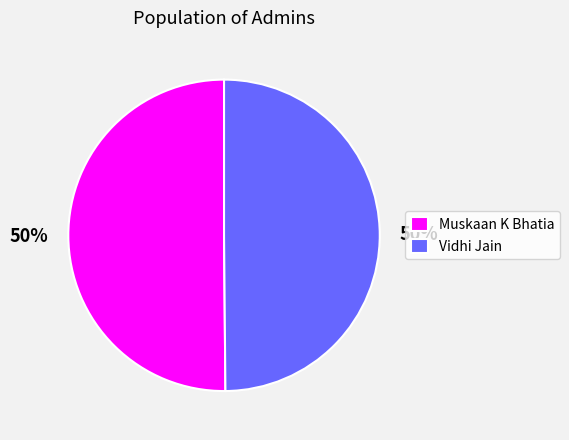

True or false: Muskaan K Bhatia accounts for 58% of the total.

False